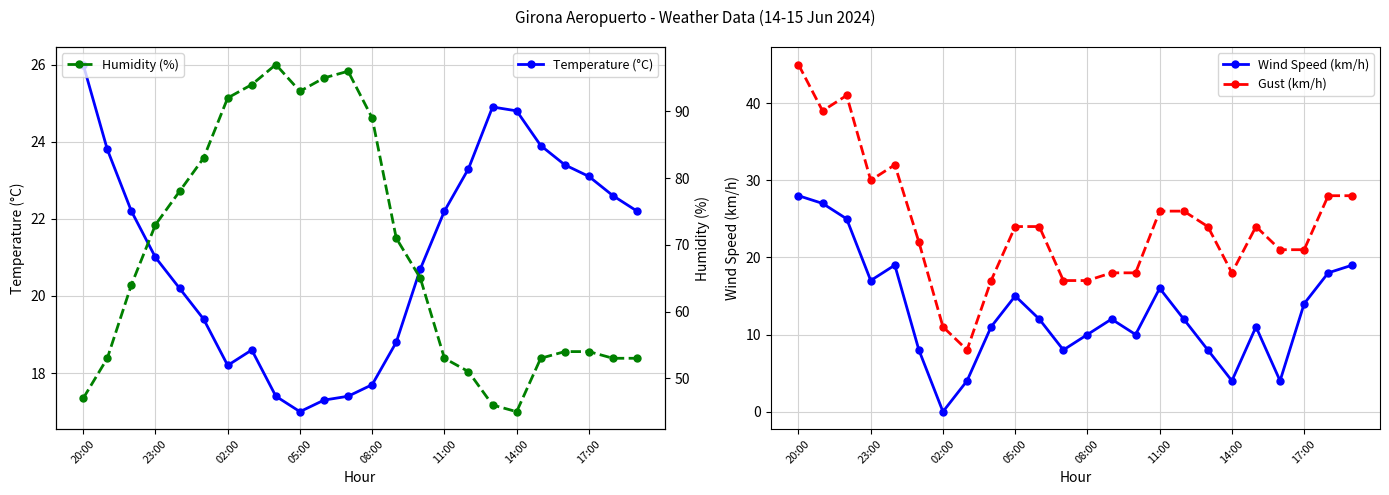

How many interior local peaks does the Wind Speed (km/h) series have?

5